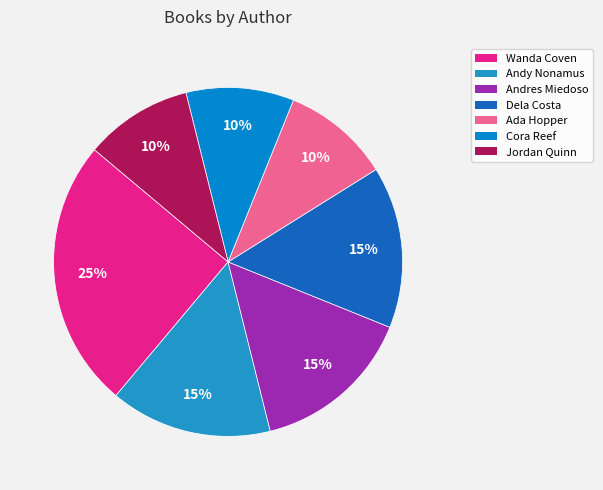

To the nearest percent, what is the average slice percentage?

14%